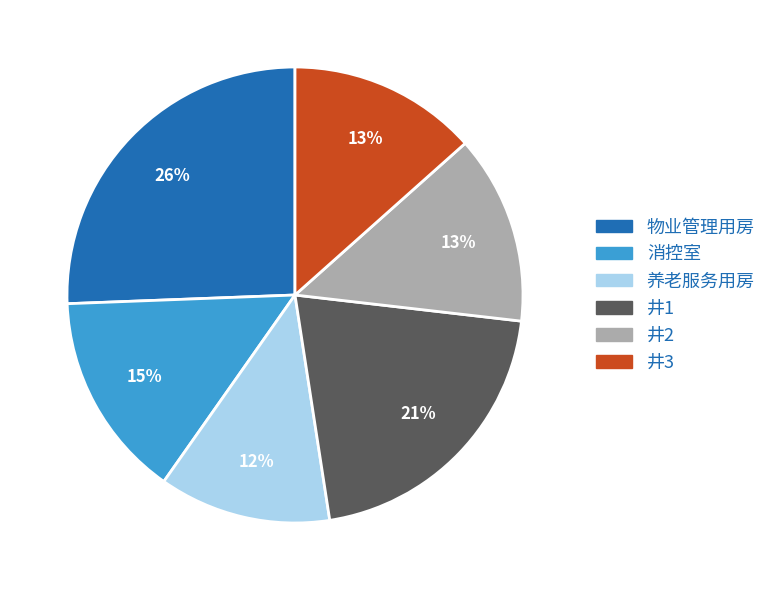

Which has a higher value, 井2 or 井1?

井1